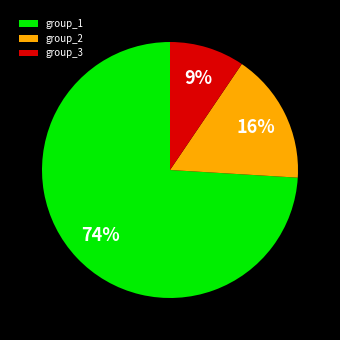

Combined, do group_2 and group_1 account for over 50%?

Yes